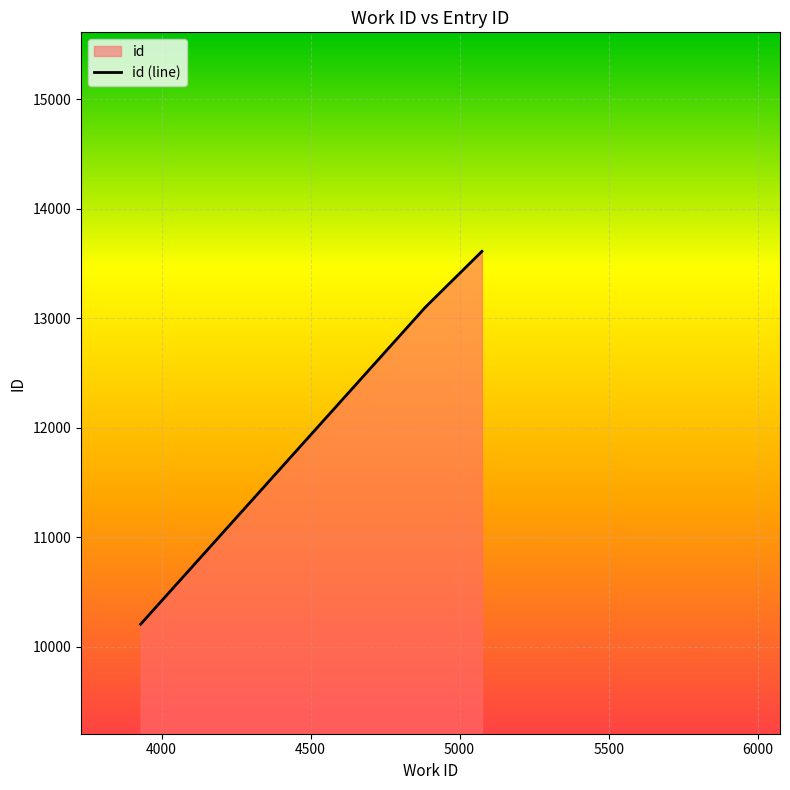

What is the sum of all values?

36926